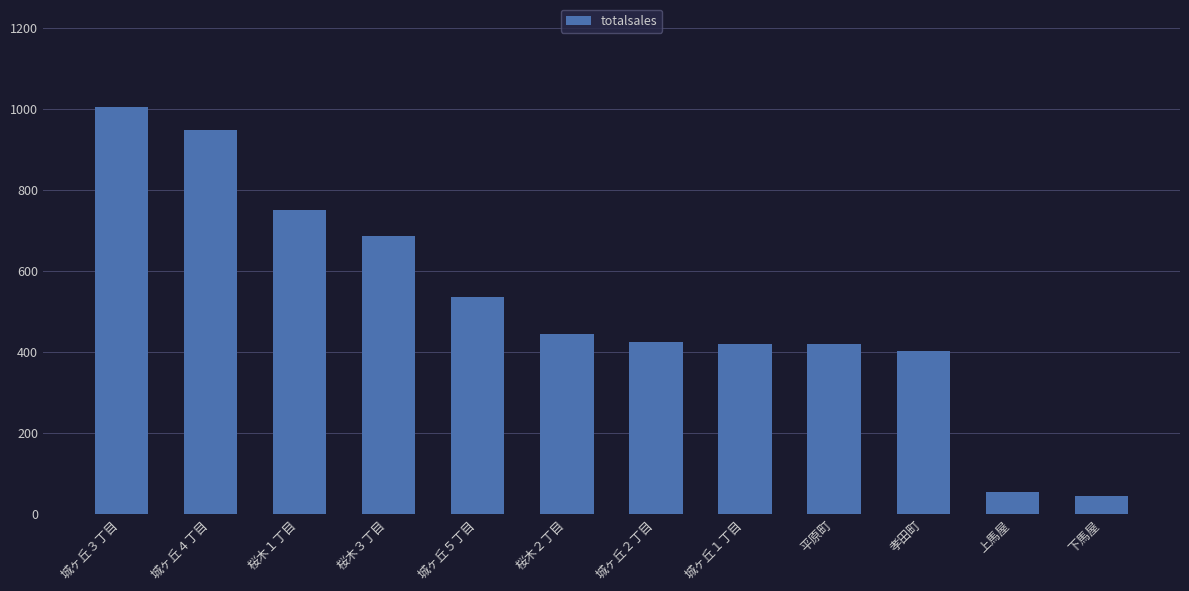

What is the average value?

511